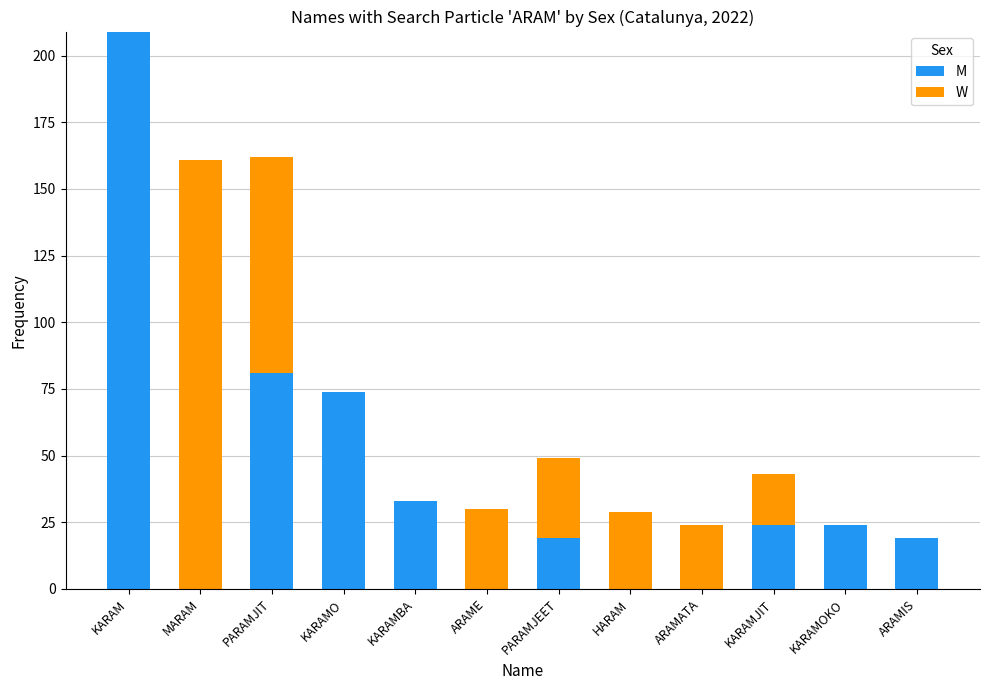

True or false: M has a value of 29 at ARAMIS.

False